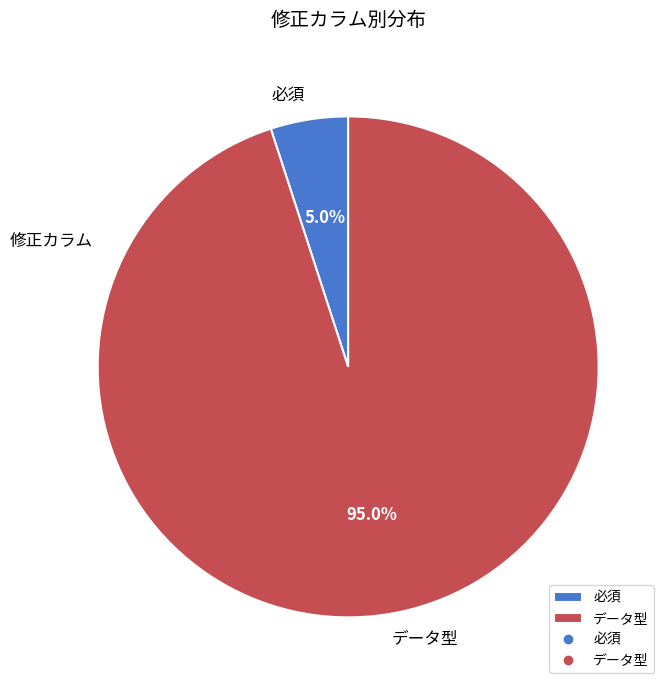

Is データ型 the majority of the pie?

Yes